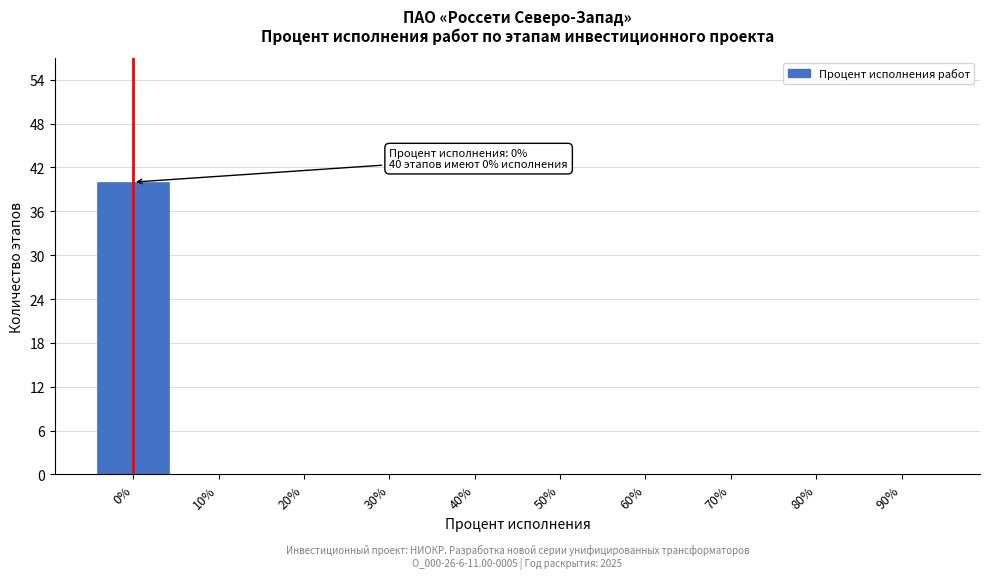

Reading left to right, what are all the values shown in this chart?

0%=40	10%=0	20%=0	30%=0	40%=0	50%=0	60%=0	70%=0	80%=0	90%=0